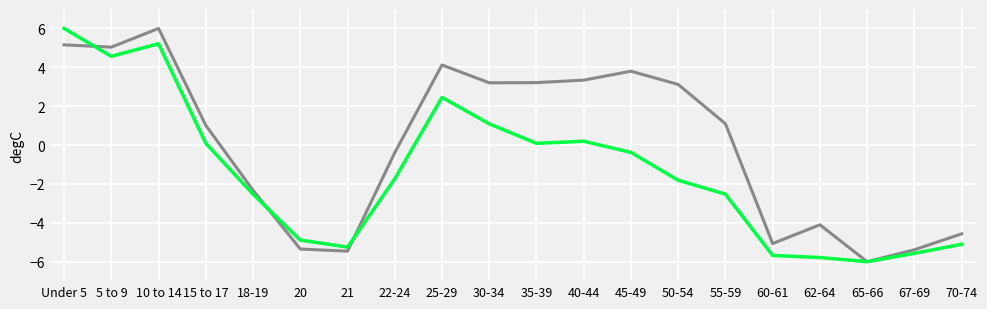

What position from the right is 30-34?

11